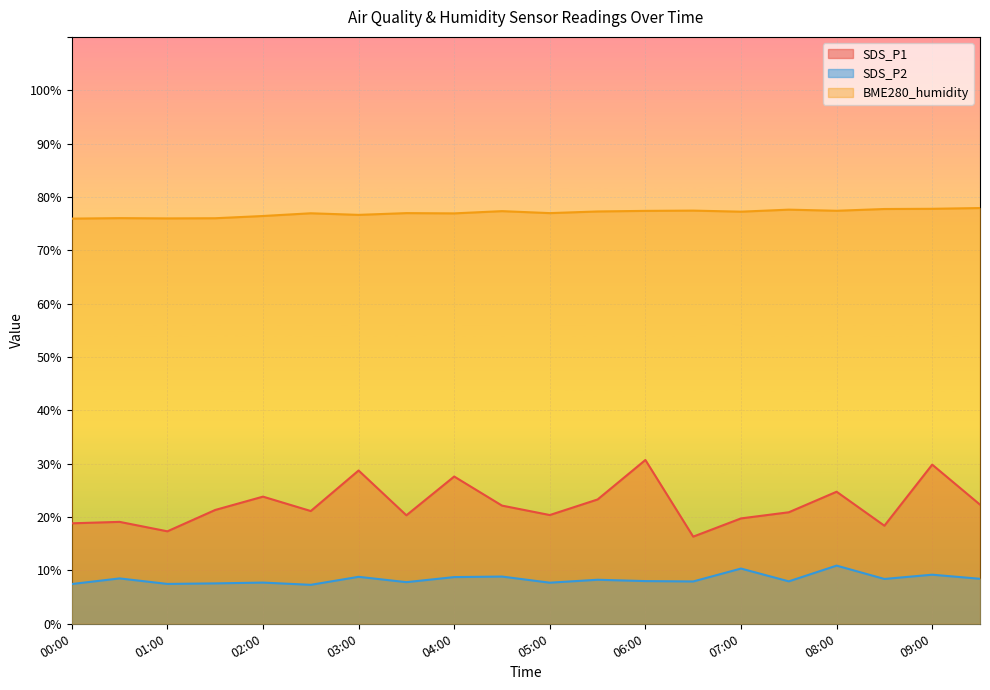

Which category has the highest value in the BME280_humidity series?

09:30